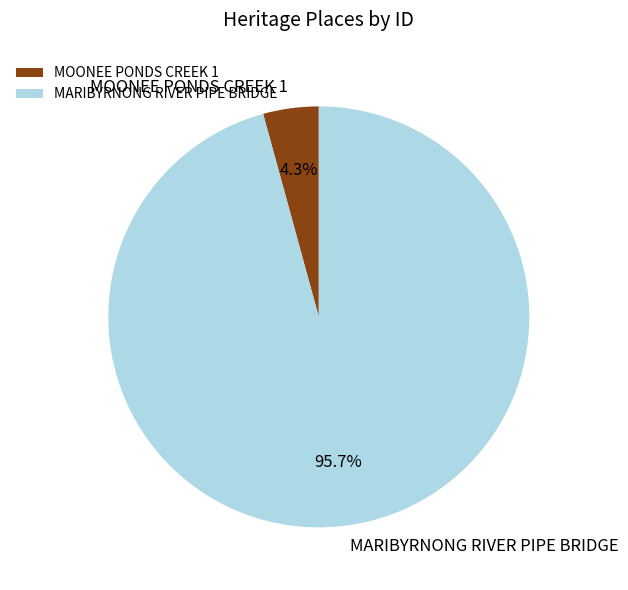

Rank the categories by value from highest to lowest.

MARIBYRNONG RIVER PIPE BRIDGE, MOONEE PONDS CREEK 1